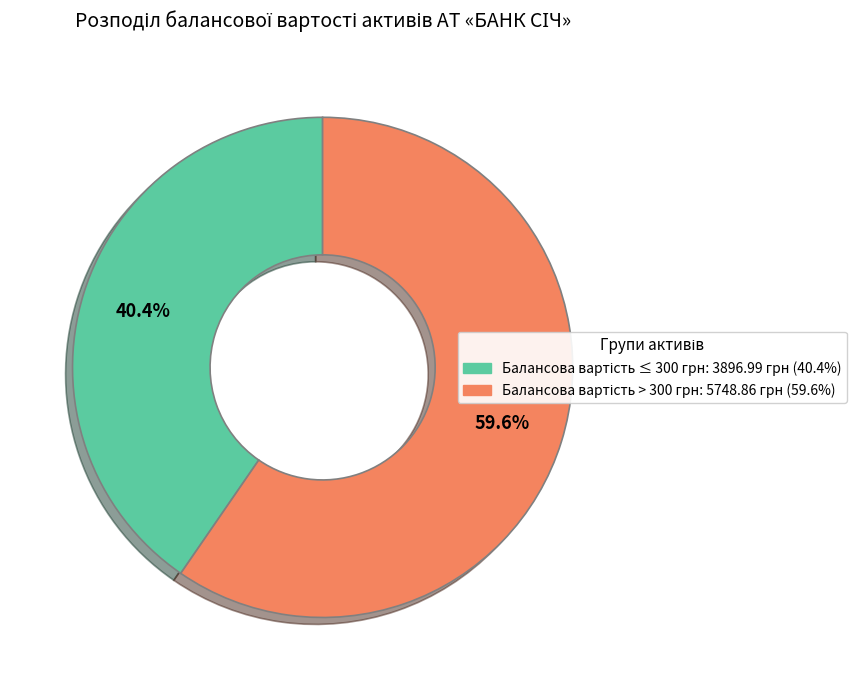

Is there a majority slice in this chart?

Yes